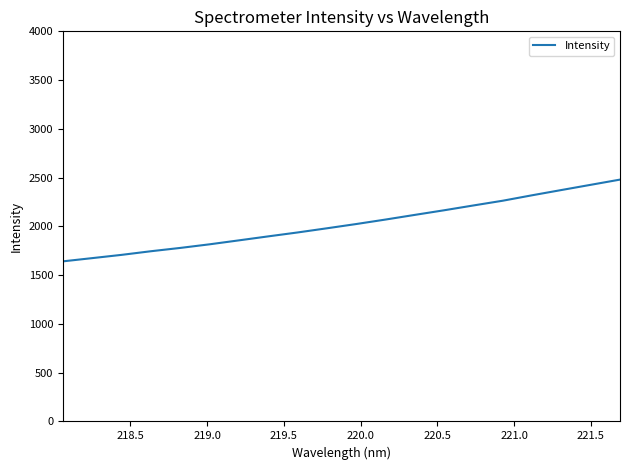

What is the average value?

2024.6